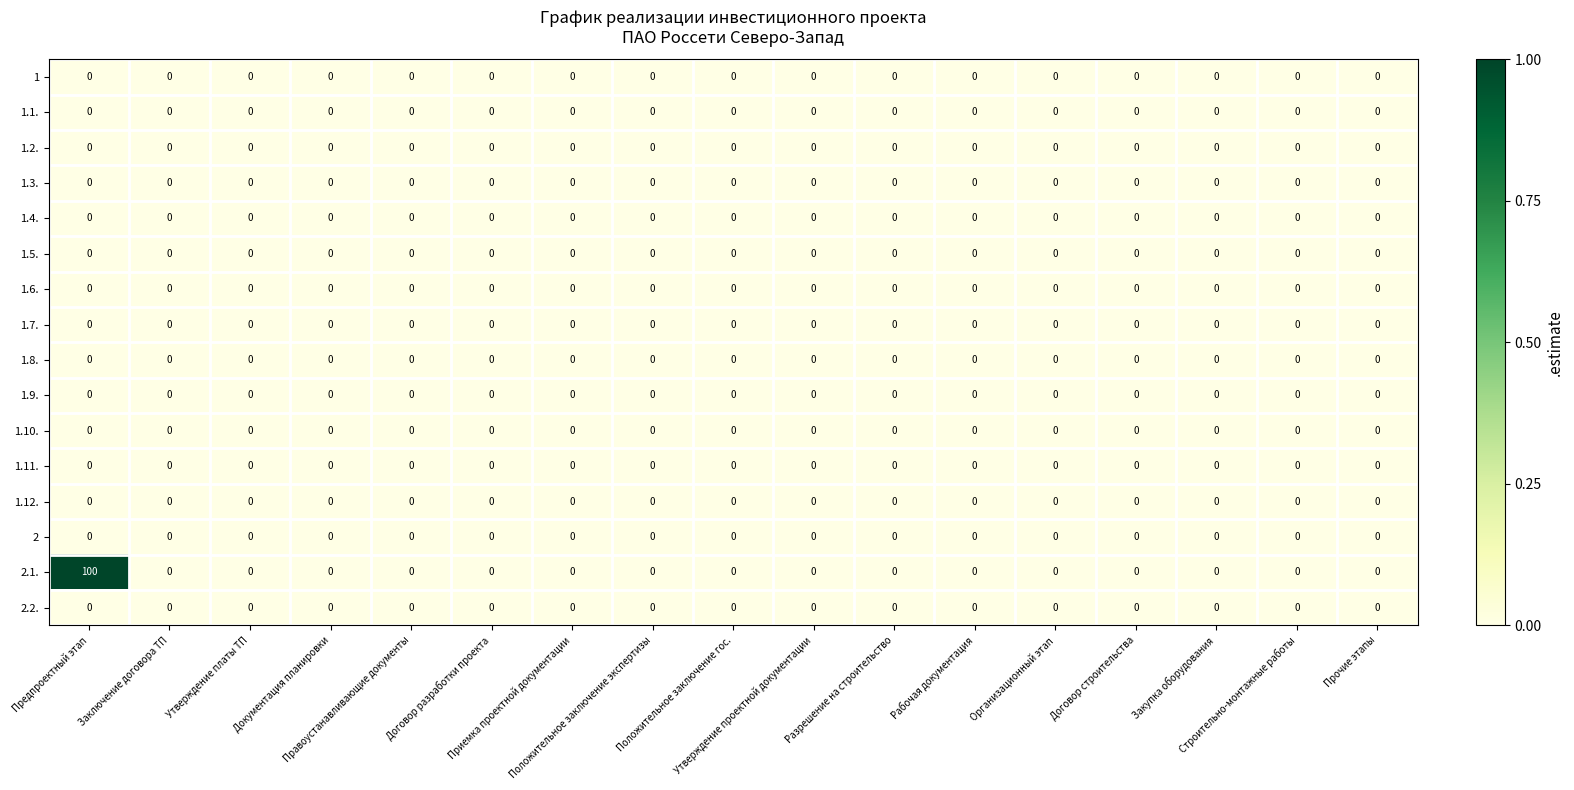

Which series has the widest spread of values?

2.1.